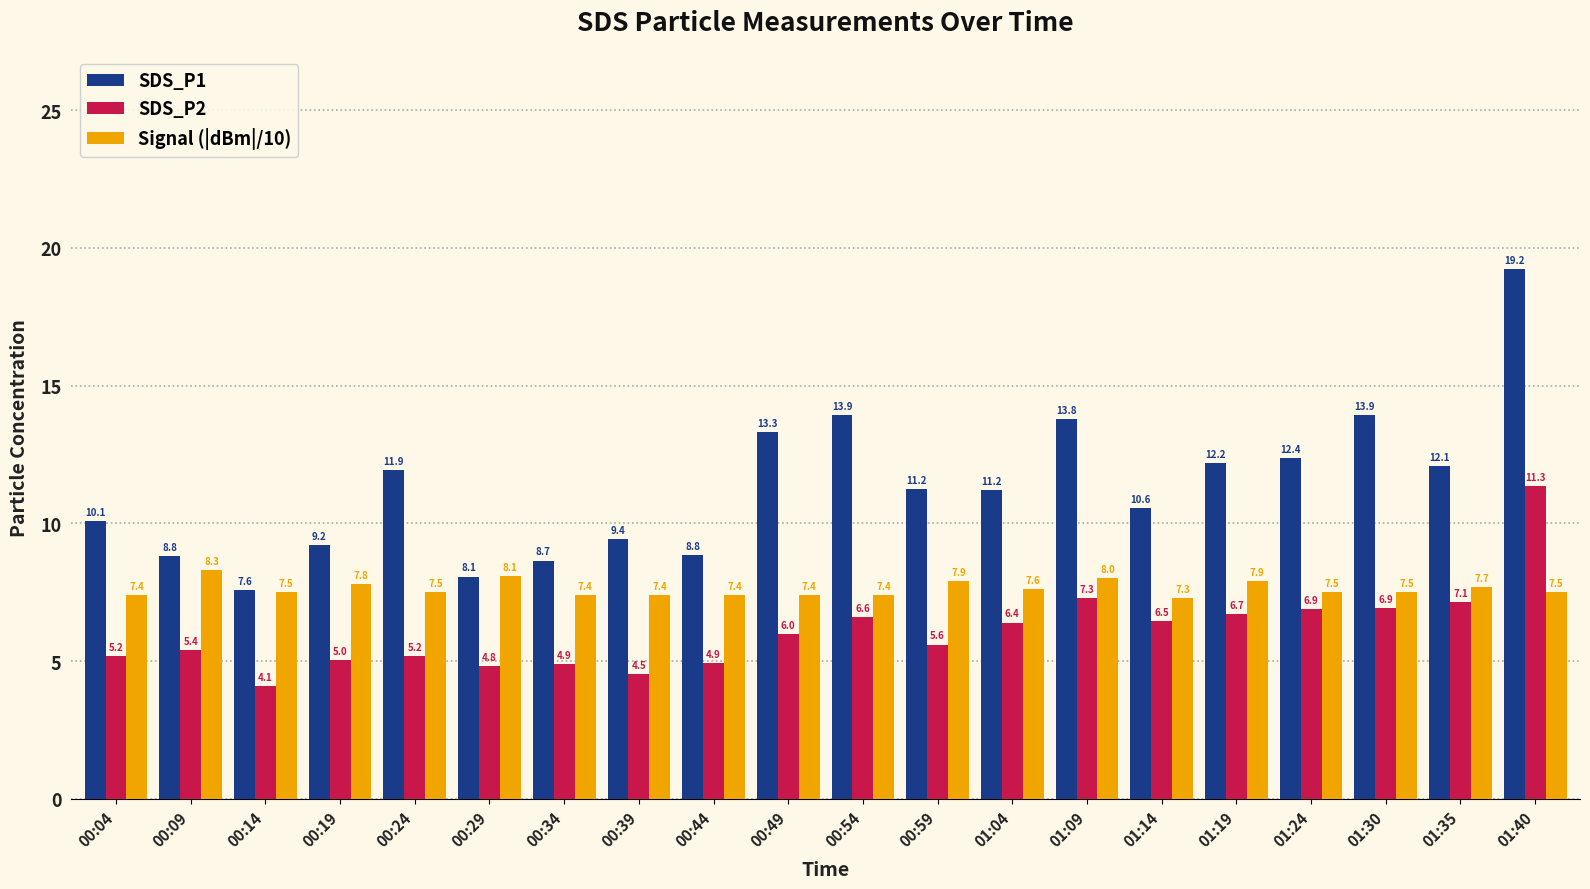

At 00:24, list the series in order from smallest to largest.

SDS_P2, Signal (|dBm|/10), SDS_P1